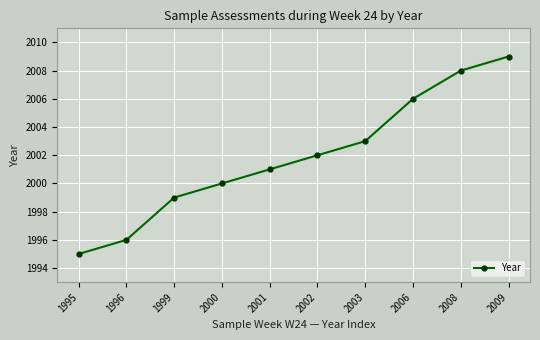

Read the value at 1995, to the nearest 5.

1995